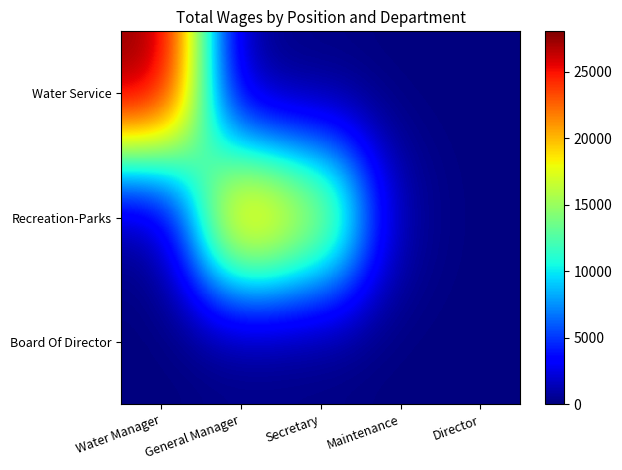

At which category does the chart reach its peak across all series?

Water Manager